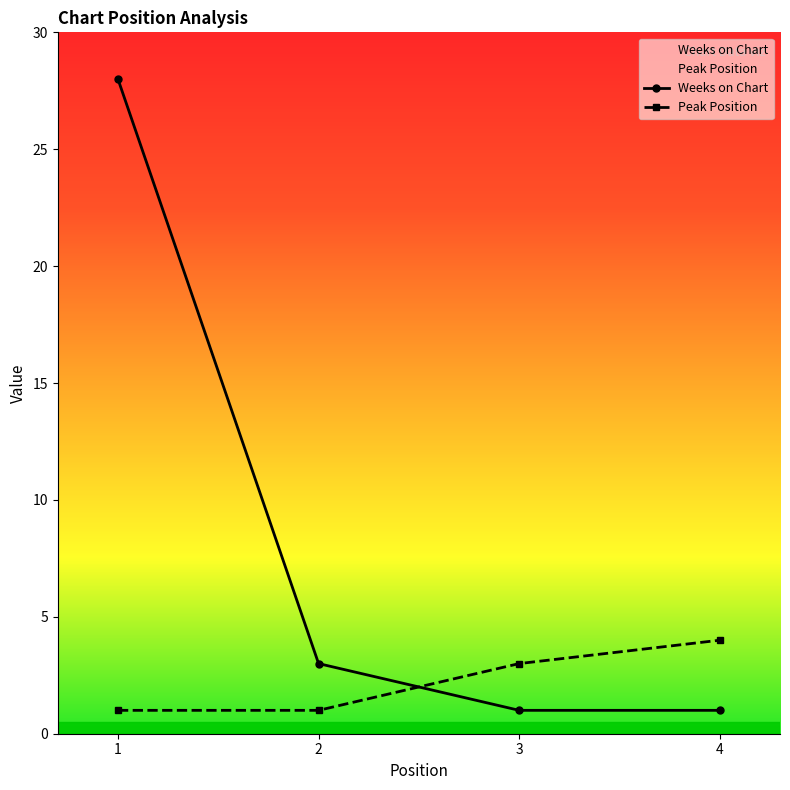

True or false: Weeks on Chart has a value of 2 at 3.

False